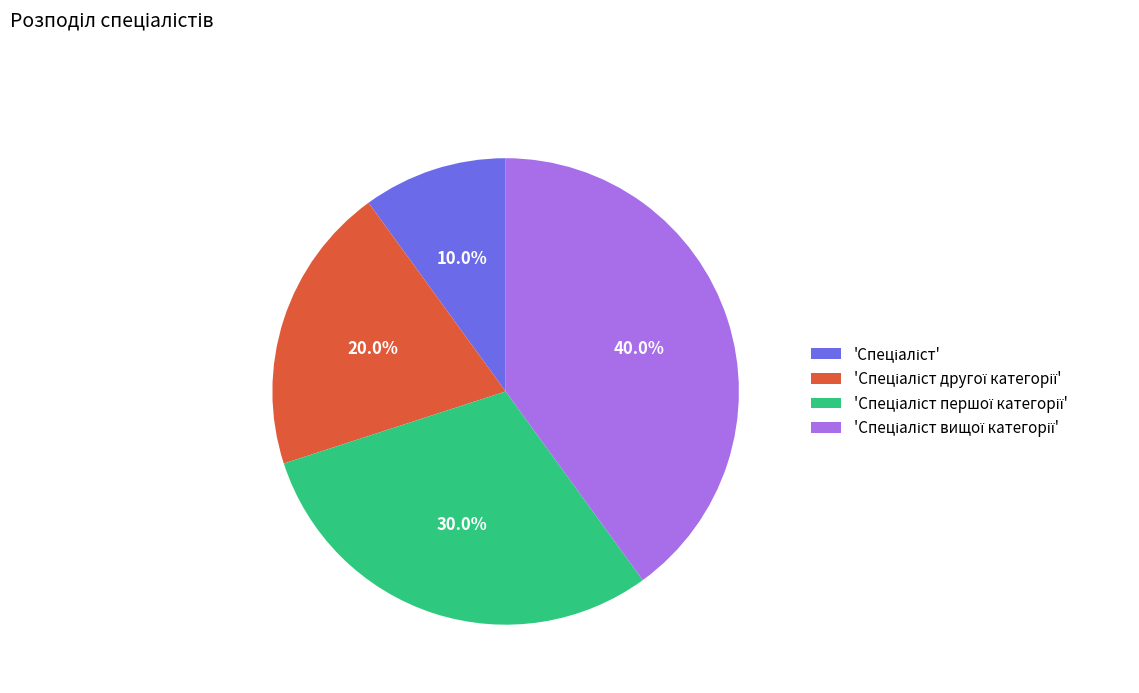

Count the number of slices in the pie.

4